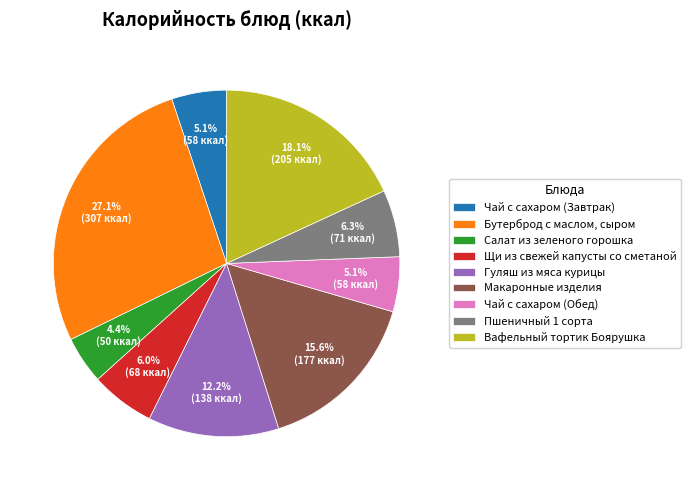

What portion of the pie excludes Бутерброд с маслом, сыром?

72.9%